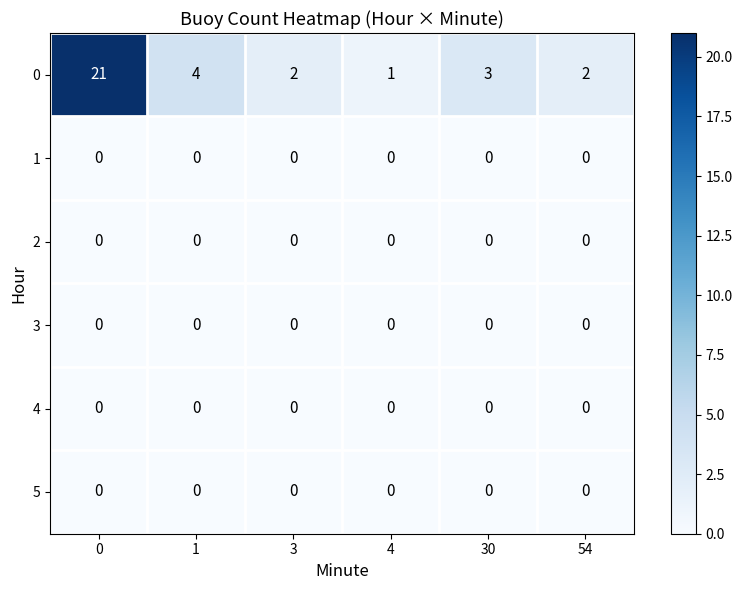

Is it true that 4 equals 0 at 0?

True